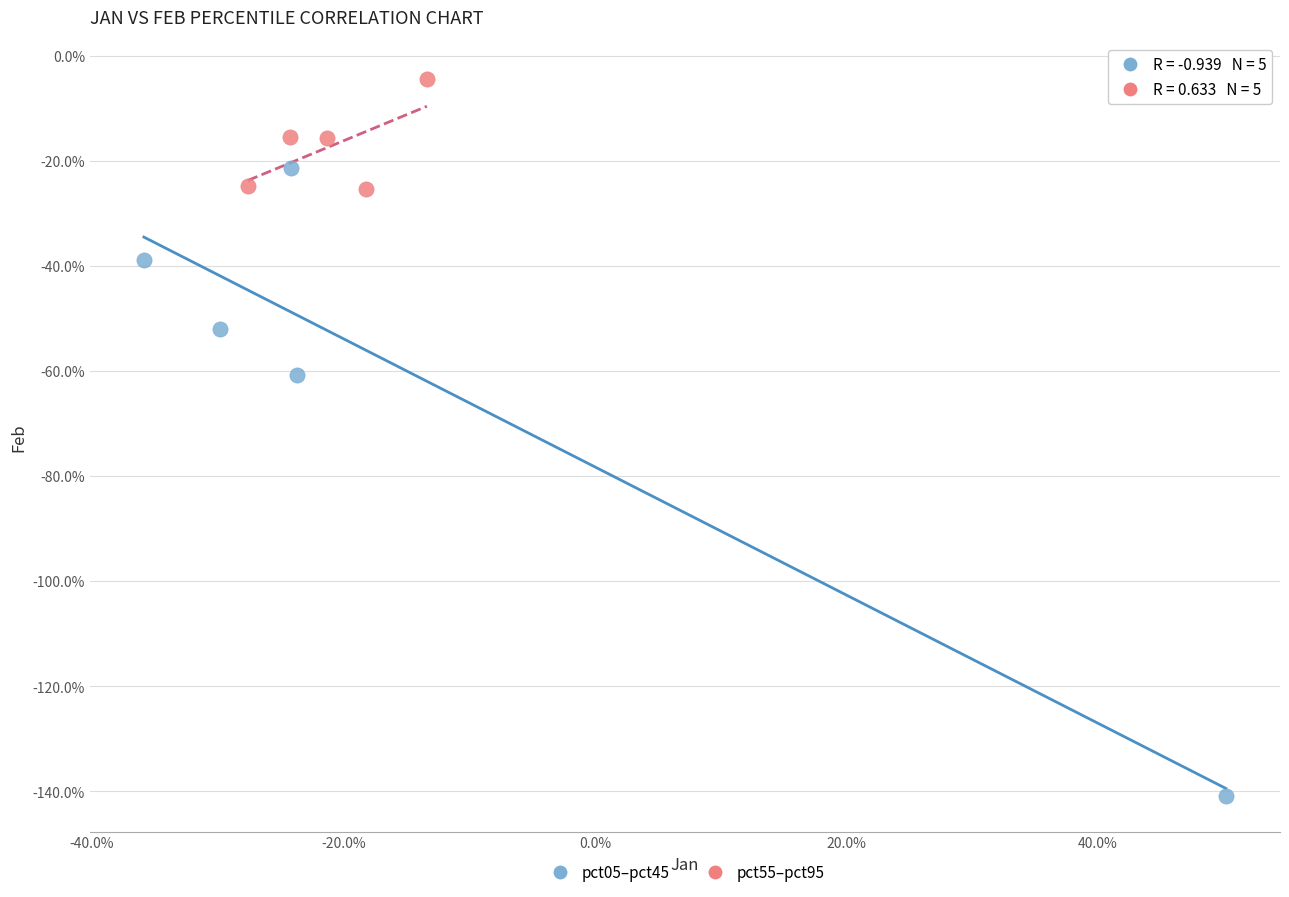

Which series contains the lowest Y value?

pct05–pct45